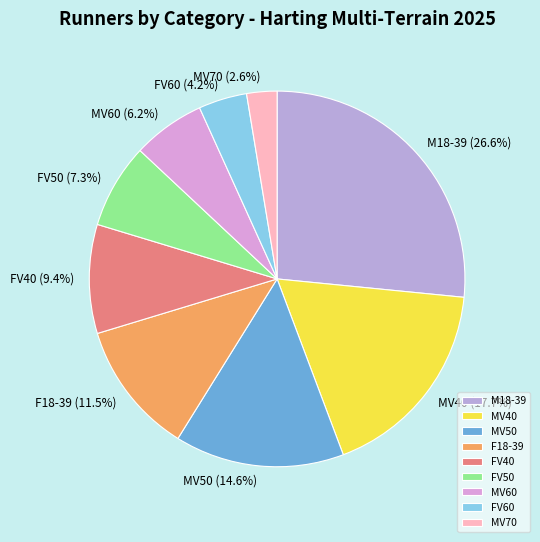

How many segments does this pie chart have?

9